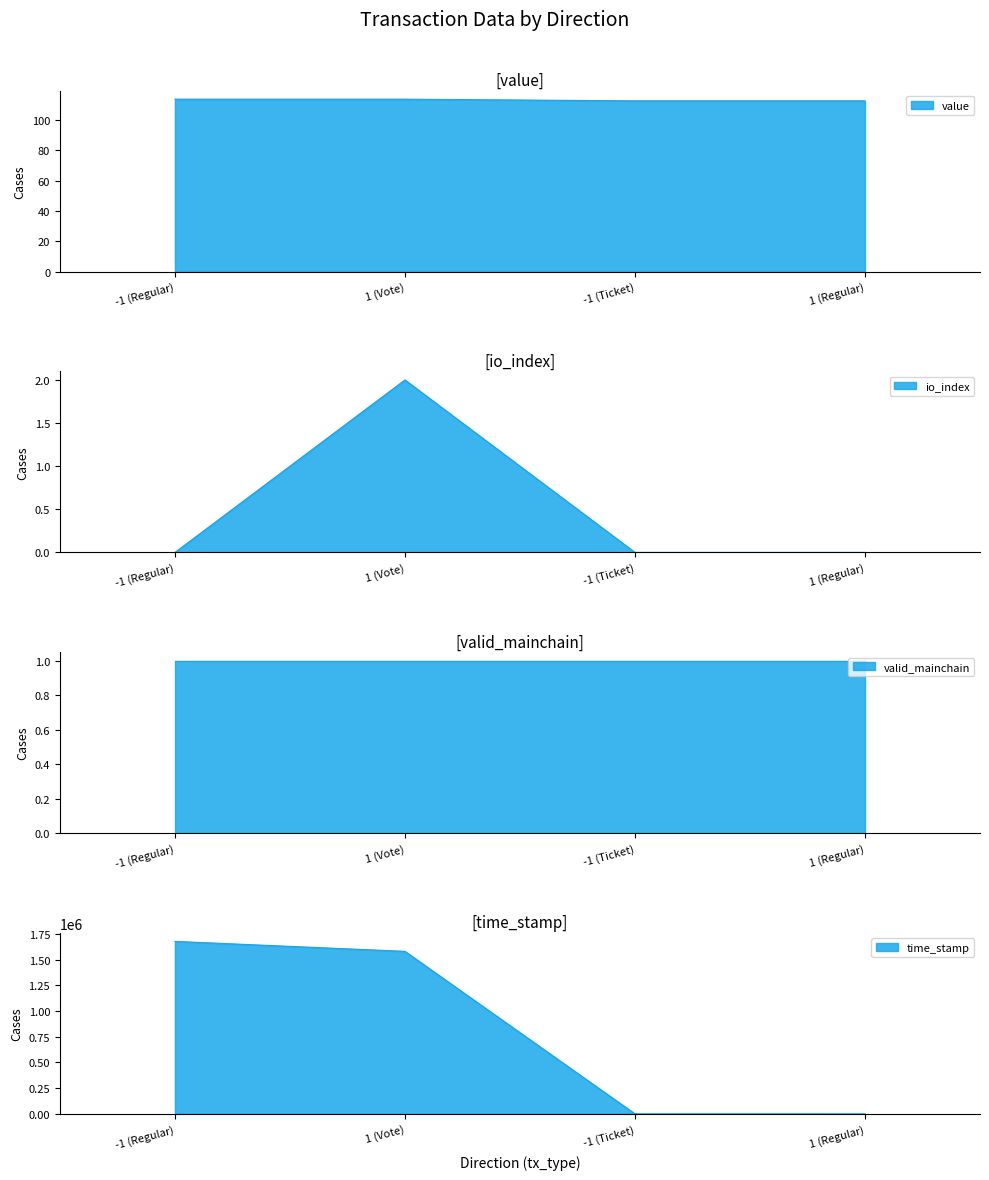

Count the io_index values in the range 0 to 2.

4